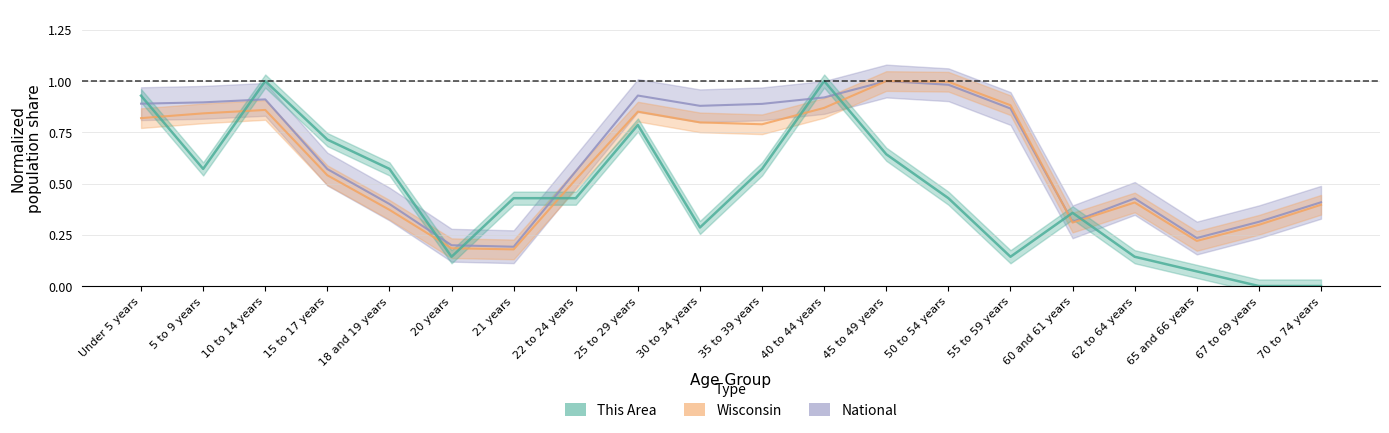

List the series in order of their overall mean, highest first.

National, Wisconsin, This Area